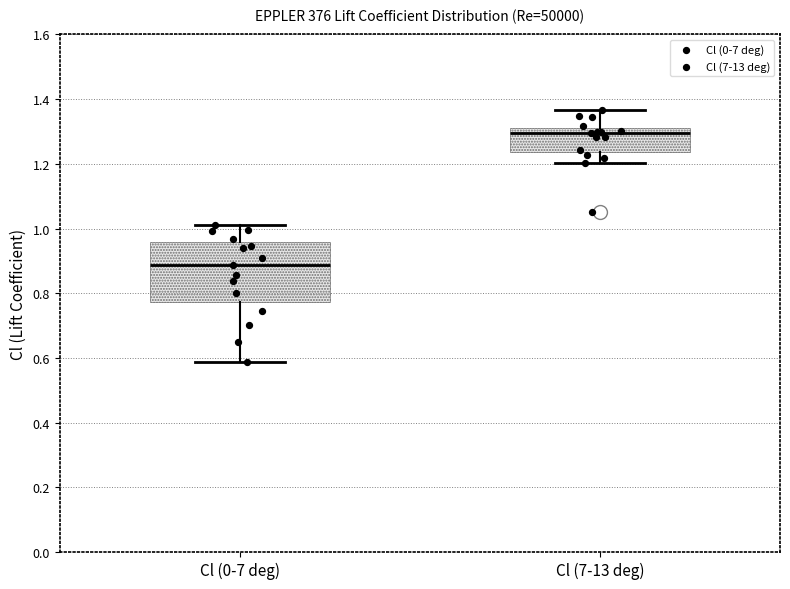

Reading left to right, transcribe this box plot: for each box, give where its median line is, the range the box spans, and where its two whiskers end, as read against the y-axis. The values are not printed on the chart, so give them approximately, as read against the axis.

Cl (0-7 deg): median 0.88, box 0.78 to 0.96, whiskers 0.58 to 1.00
Cl (7-13 deg): median 1.30, box 1.24 to 1.32, whiskers 1.20 to 1.36